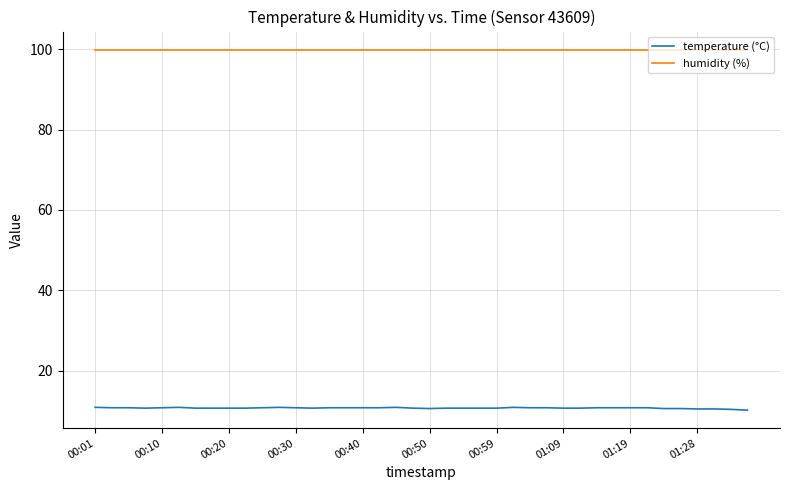

True or false: temperature (°C) and humidity (%) cross at least once.

False